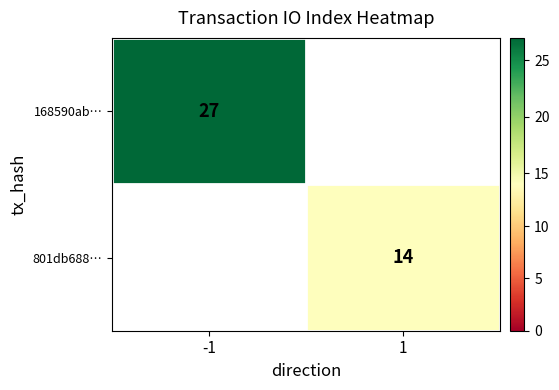

The 801db688… series shows 8.5 at 1. True or false?

False